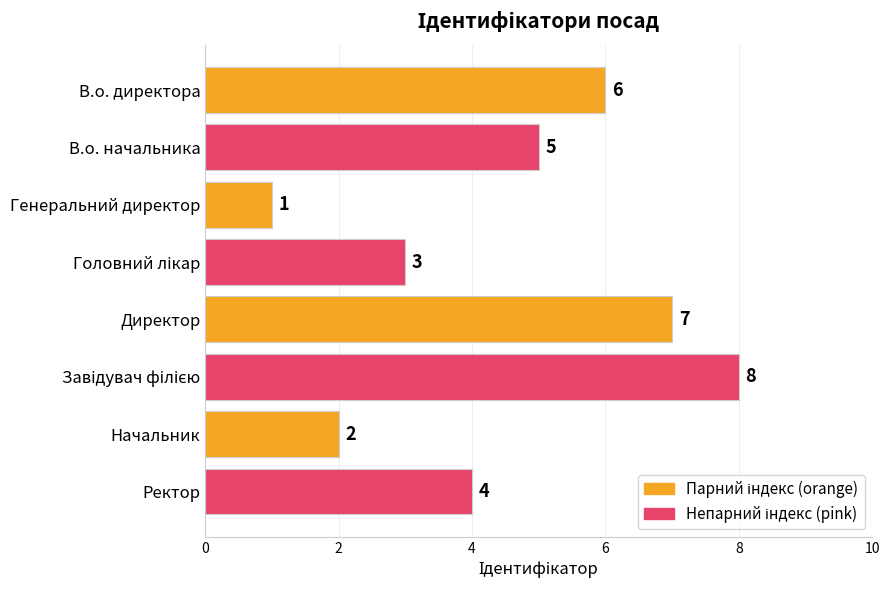

What is the difference between the maximum and minimum values?

7